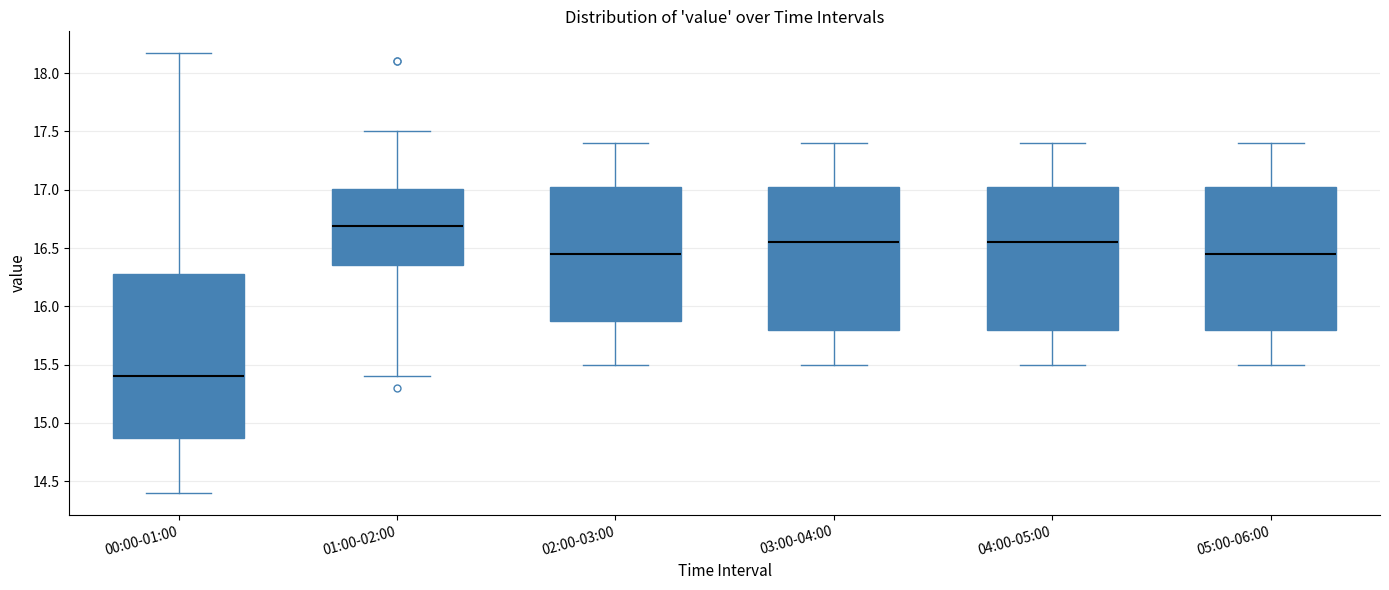

Reading left to right, transcribe this box plot: for each box, give where its median line is, the range the box spans, and where its two whiskers end, as read against the y-axis. The values are not printed on the chart, so give them approximately, as read against the axis.

00:00-01:00: median 15.40, box 14.90 to 16.30, whiskers 14.40 to 18.15
01:00-02:00: median 16.70, box 16.35 to 17.00, whiskers 15.40 to 17.50
02:00-03:00: median 16.45, box 15.90 to 17.05, whiskers 15.50 to 17.40
03:00-04:00: median 16.55, box 15.80 to 17.05, whiskers 15.50 to 17.40
04:00-05:00: median 16.55, box 15.80 to 17.05, whiskers 15.50 to 17.40
05:00-06:00: median 16.45, box 15.80 to 17.05, whiskers 15.50 to 17.40